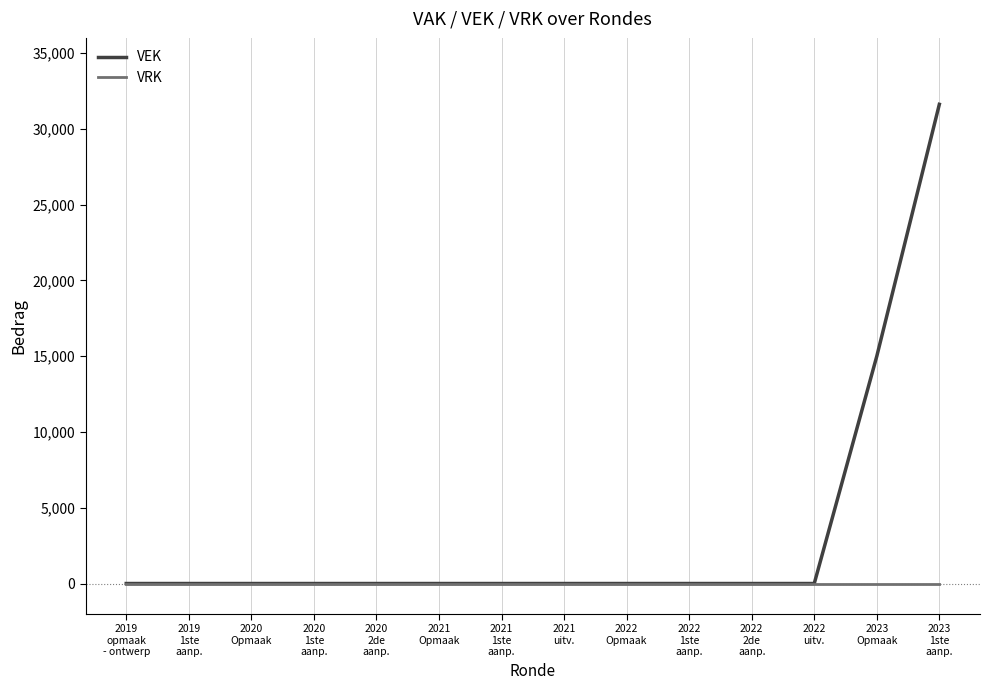

Which series has the largest total across all categories?

VEK